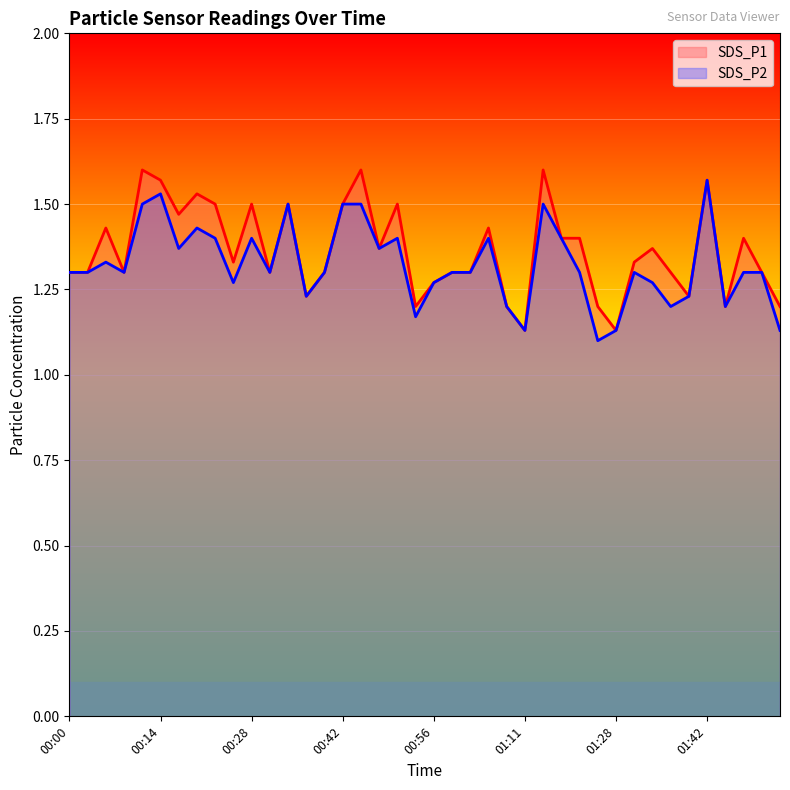

How many data points does each series have?

40